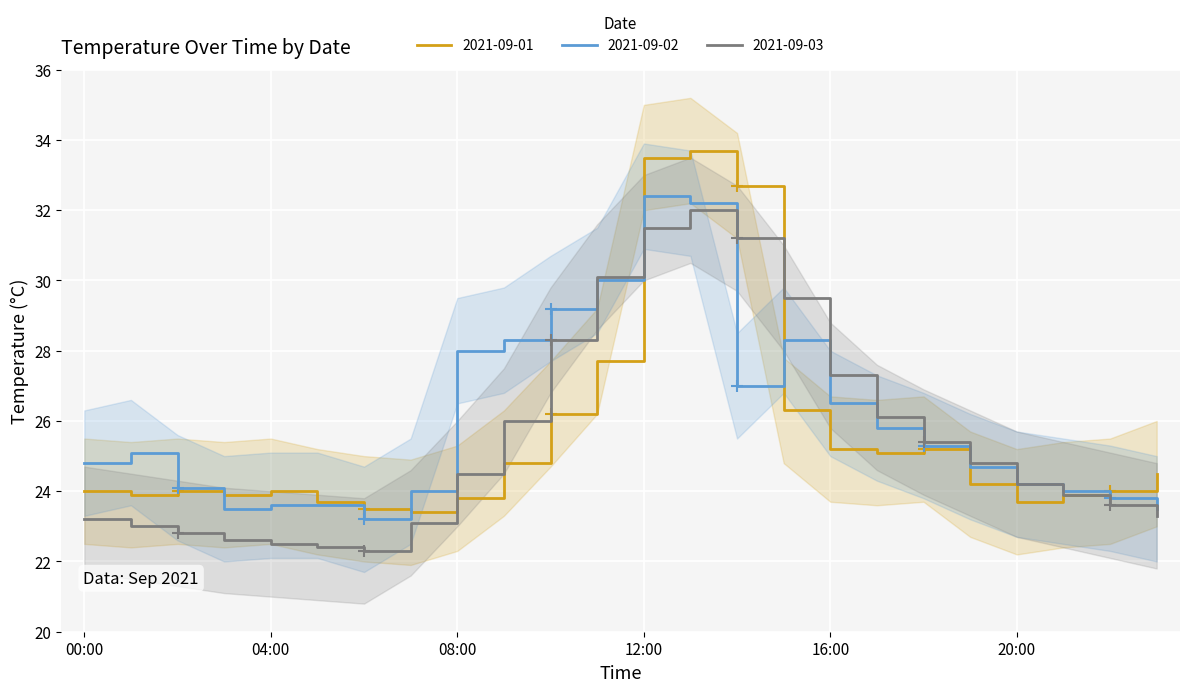

How many times do 2021-09-01 and 2021-09-03 cross each other?

3